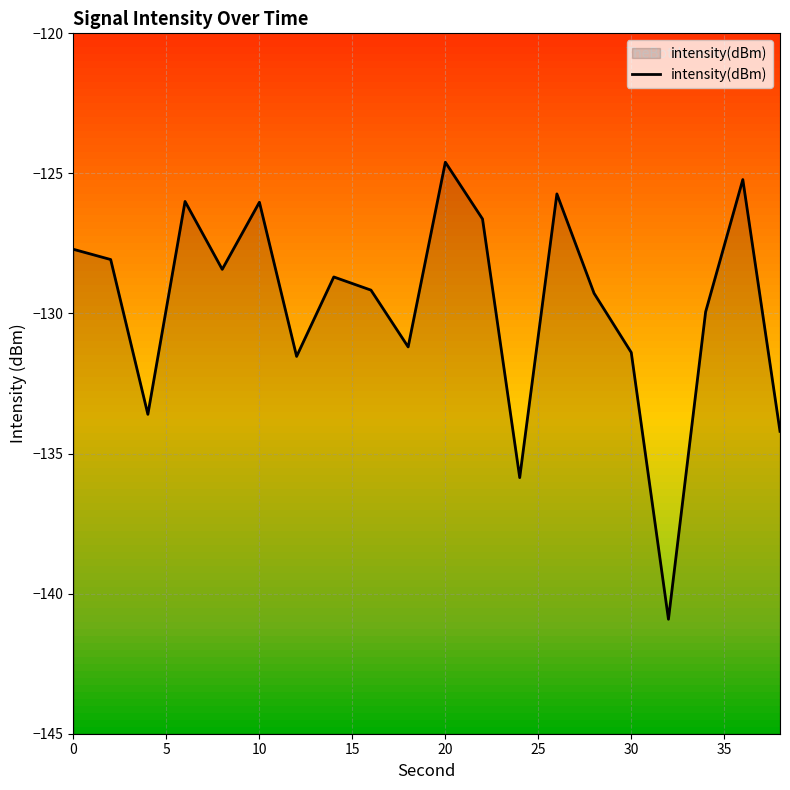

Which category has the highest value across all series?

20